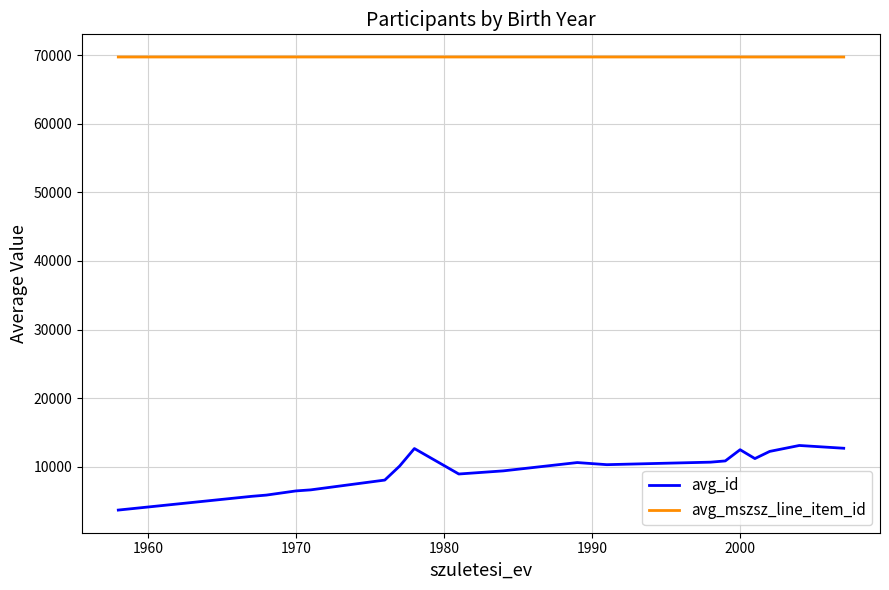

What are all the series names shown in the legend?

avg_id, avg_mszsz_line_item_id